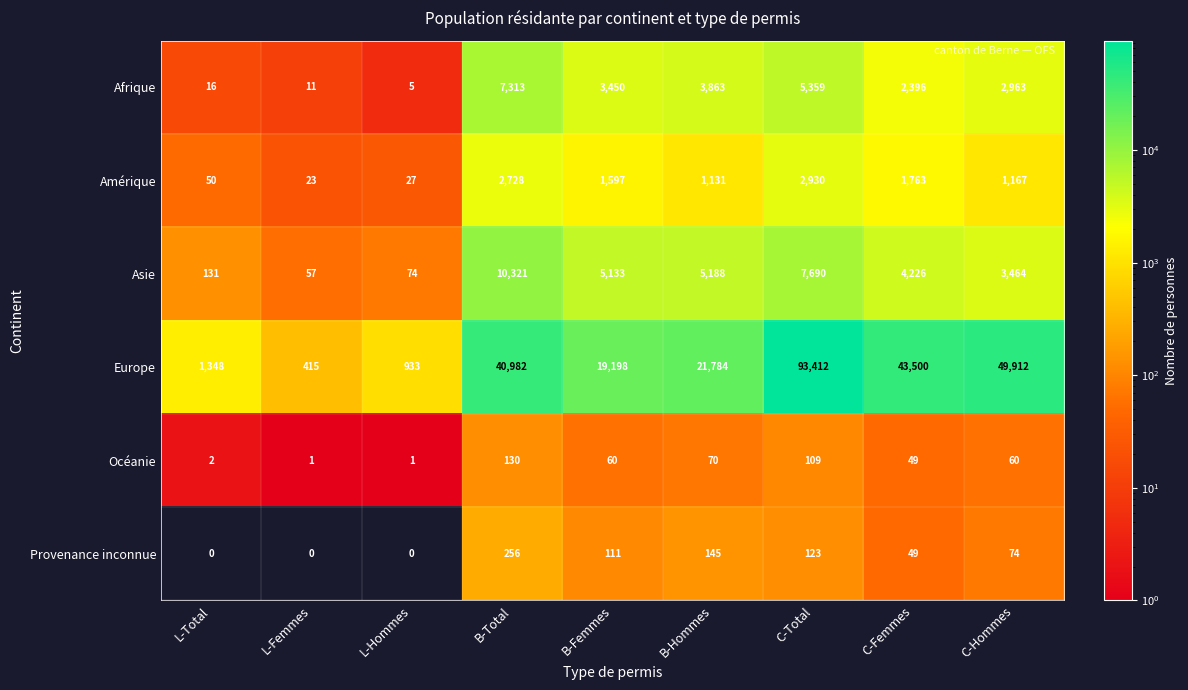

Which series changed the most between L-Femmes and B-Femmes?

Europe